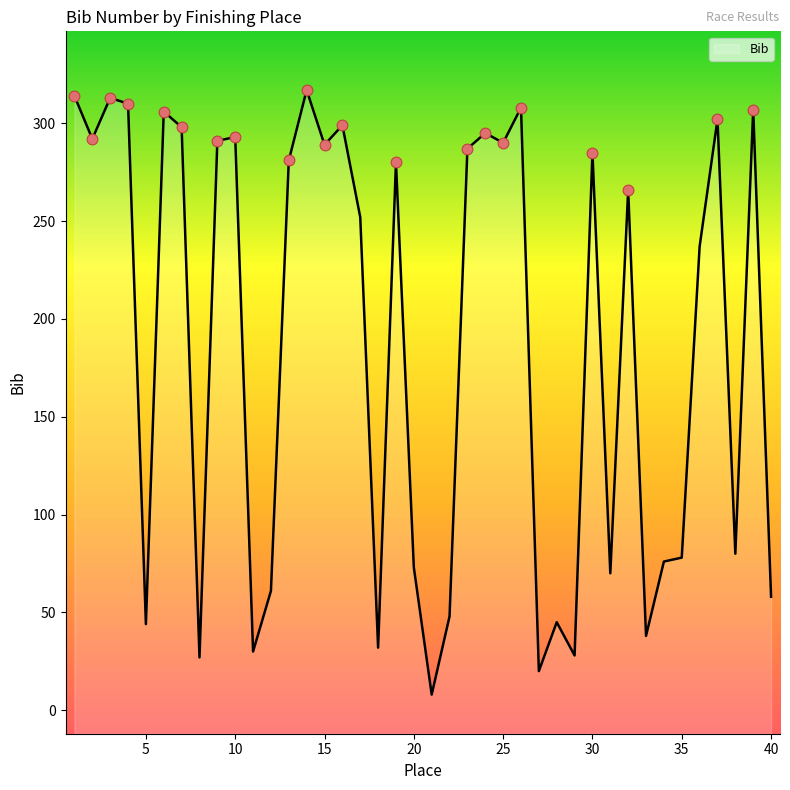

Approximately how many times larger is the value at 36 compared to 9?

0.8